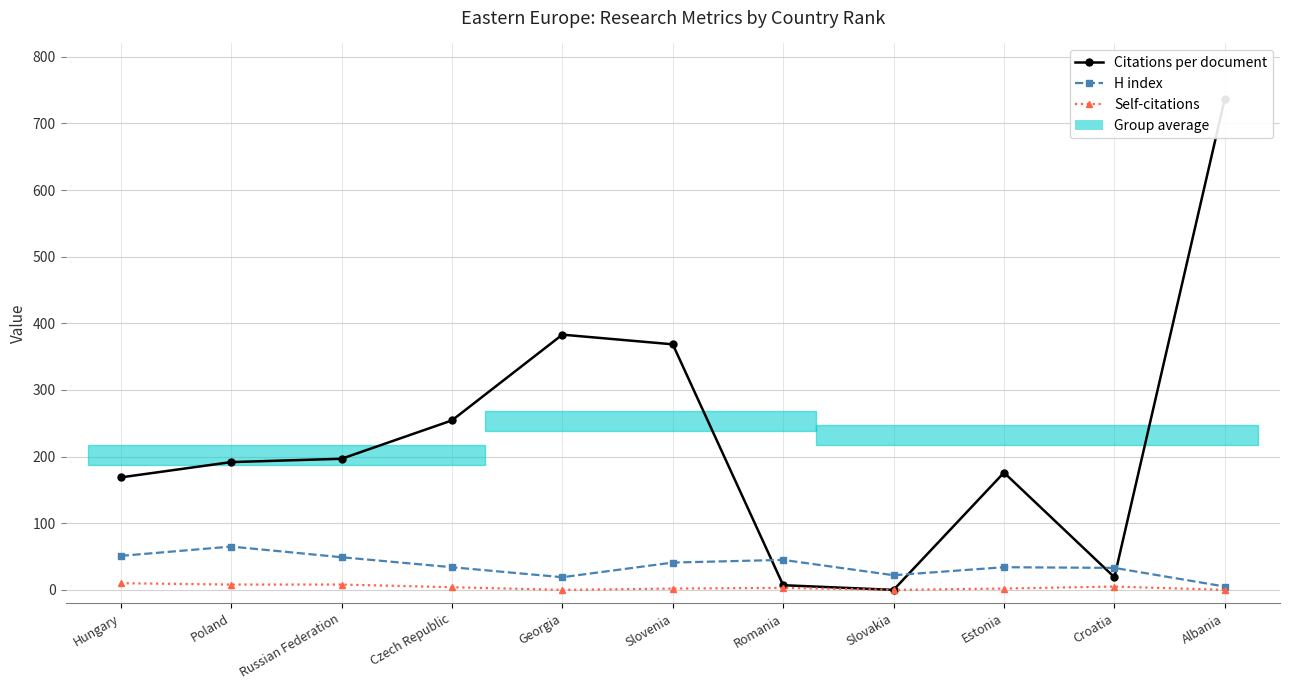

True or false: Citations per document has more than 2 points higher than both neighbors.

False